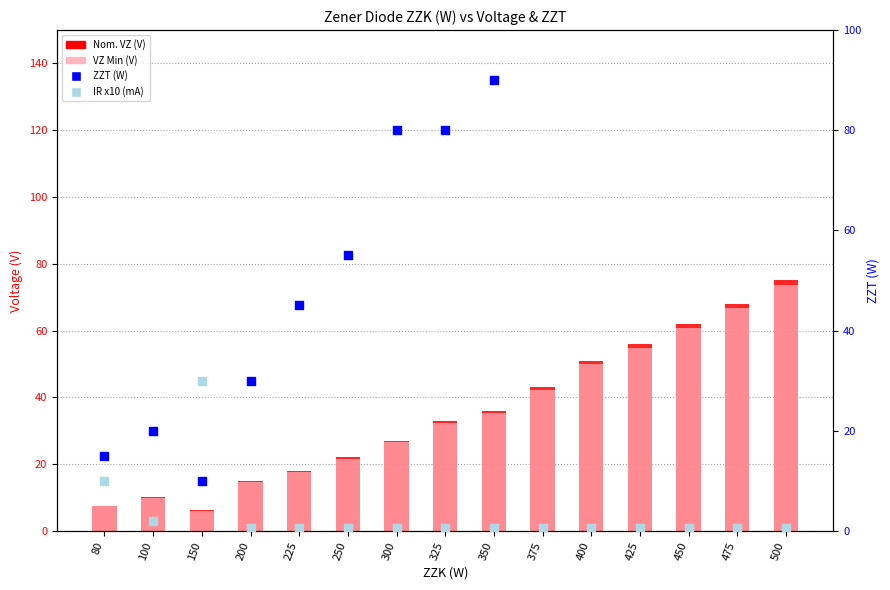

Which series contains the highest Y value?

ZZT (W)